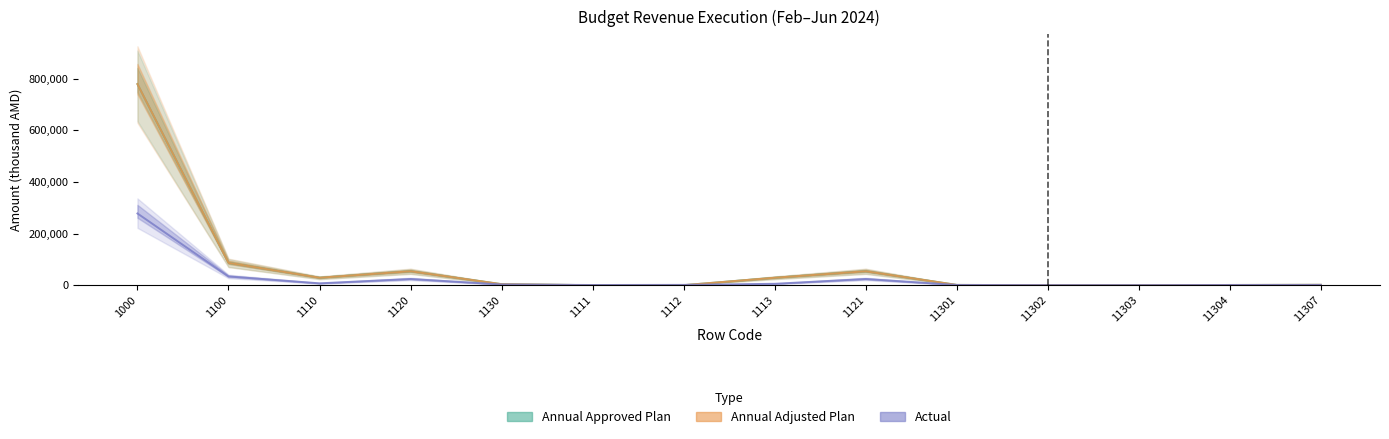

How many interior local valleys does the Annual Approved Plan series have?

2